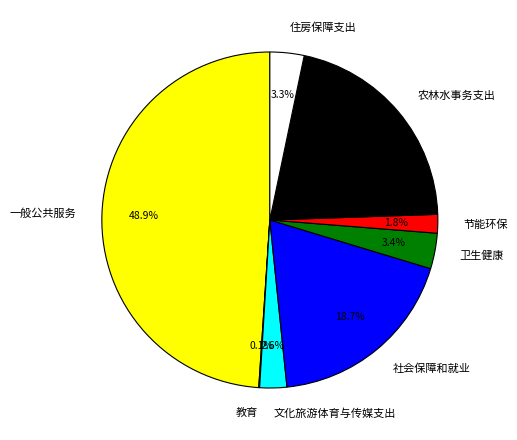

Which category has the biggest portion of the pie?

一般公共服务